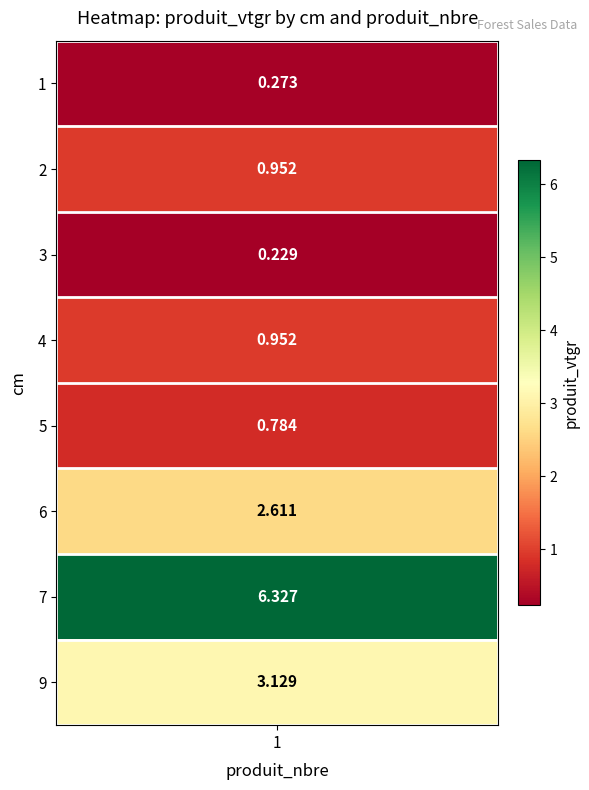

Between 6 and 4, which is larger?

6